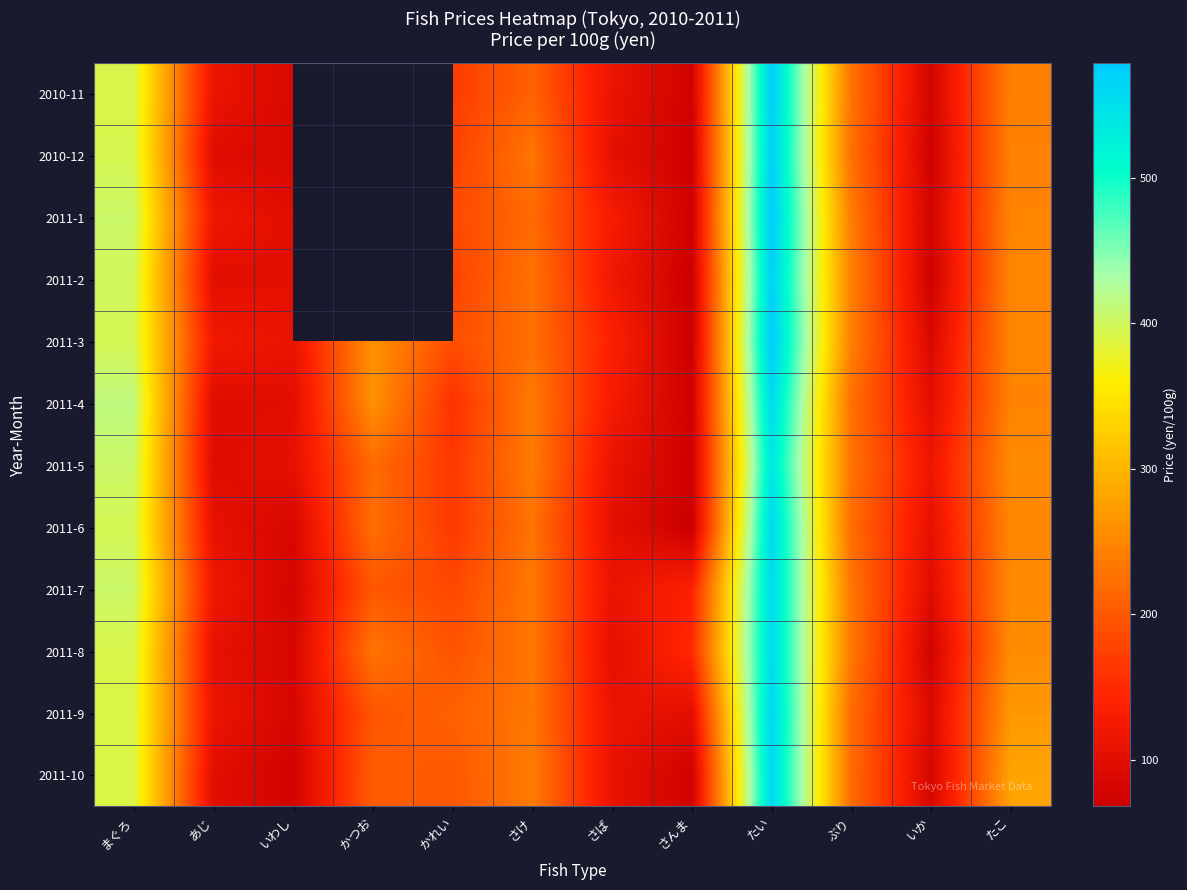

Is the value of 2011-7 at たこ greater than the value of 2011-5 at まぐろ?

No